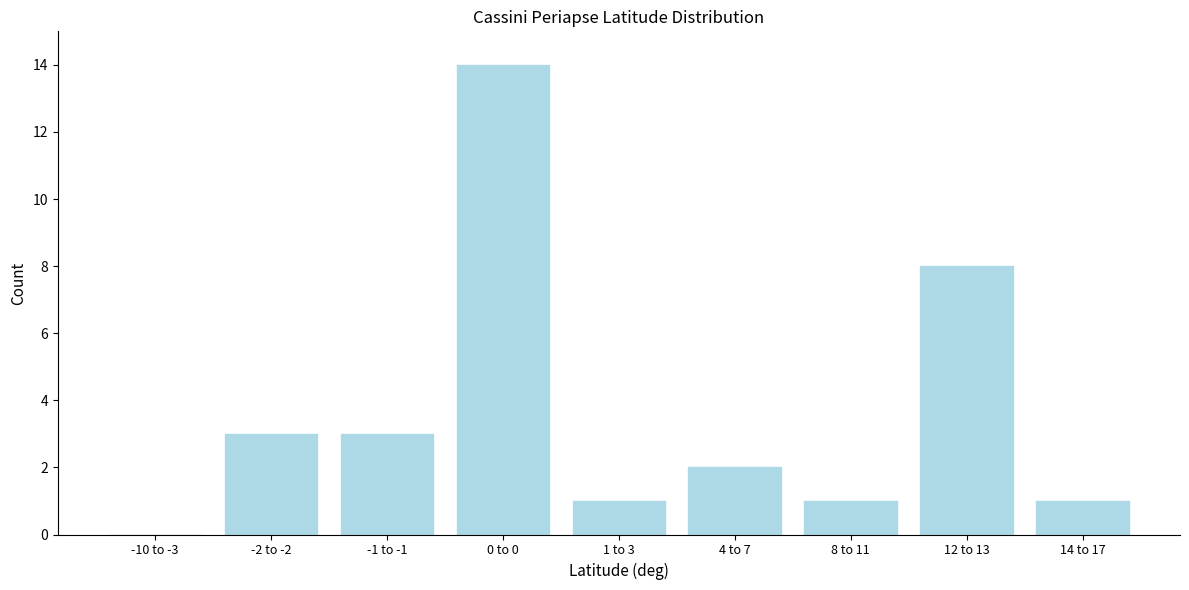

Reading left to right, extract all data points from this chart.

-10 to -3=0	-2 to -2=3	-1 to -1=3	0 to 0=14	1 to 3=1	4 to 7=2	8 to 11=1	12 to 13=8	14 to 17=1